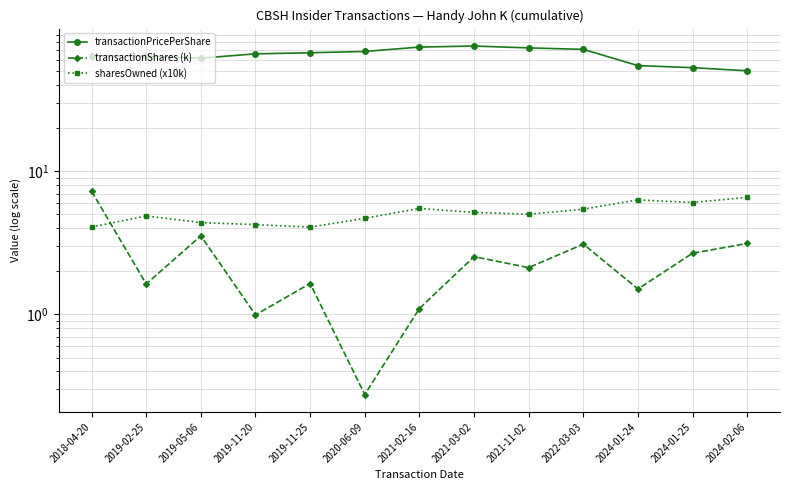

What is the smallest value displayed?

0.3